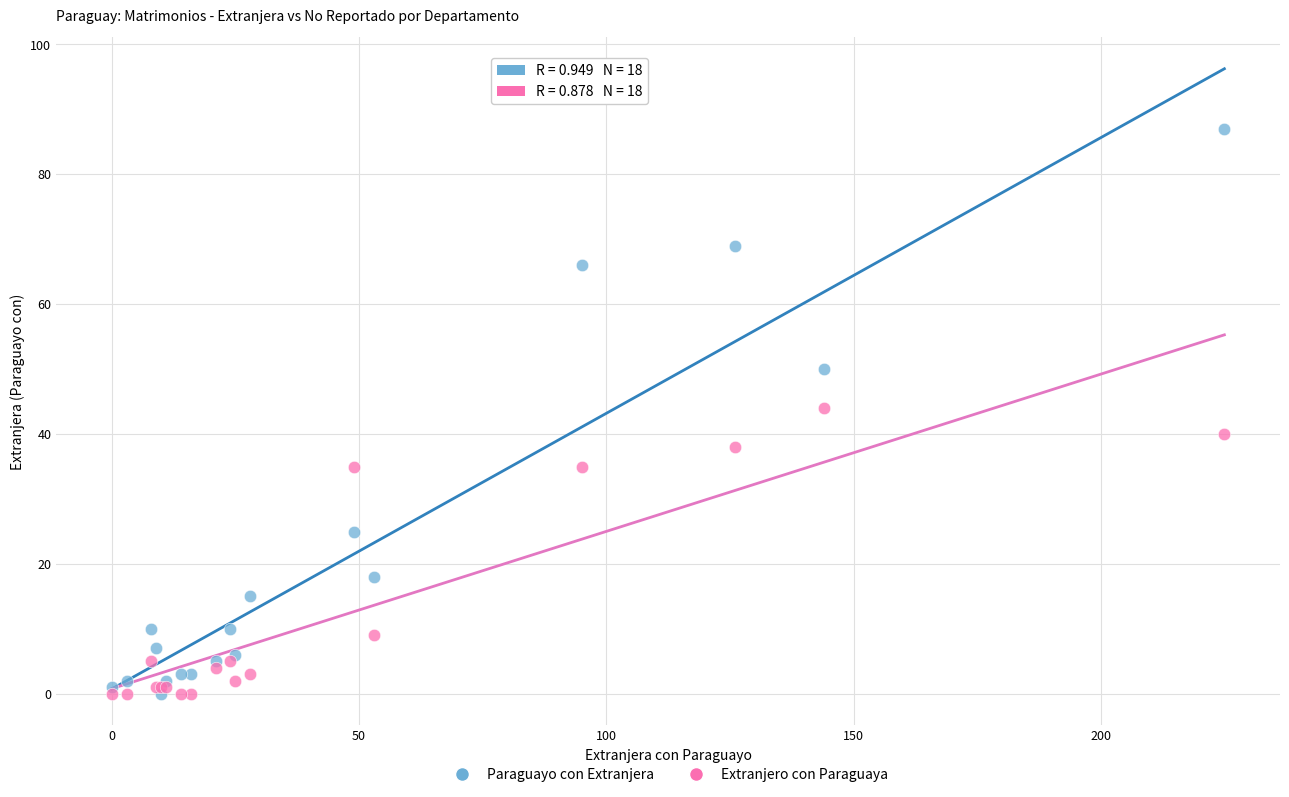

Which series has the widest spread of Y values?

Paraguayo con Extranjera